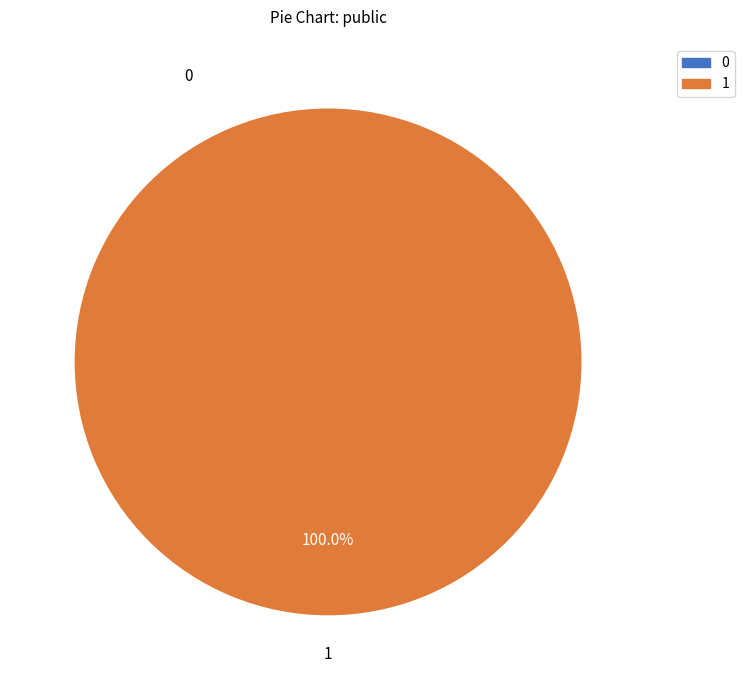

To the nearest percent, what percentage of the pie is 1?

100%